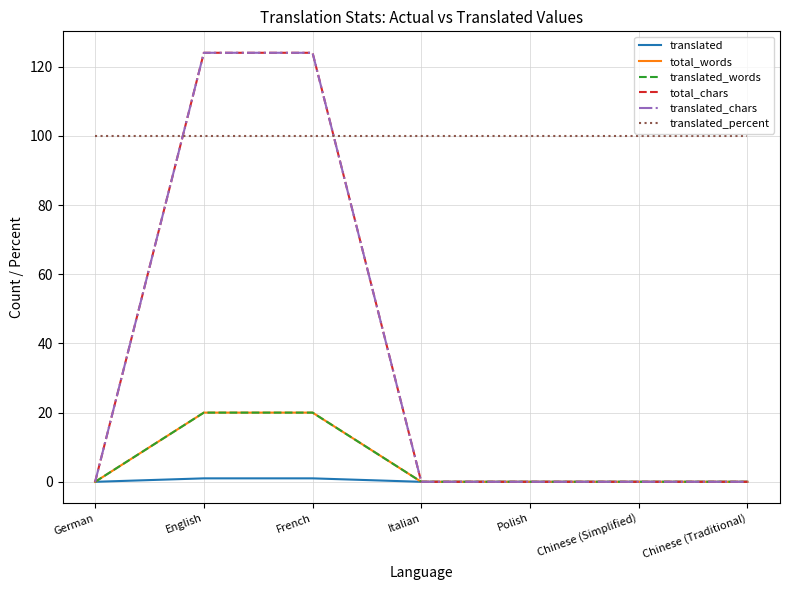

True or false: translated_percent and total_words intersect in this chart.

False